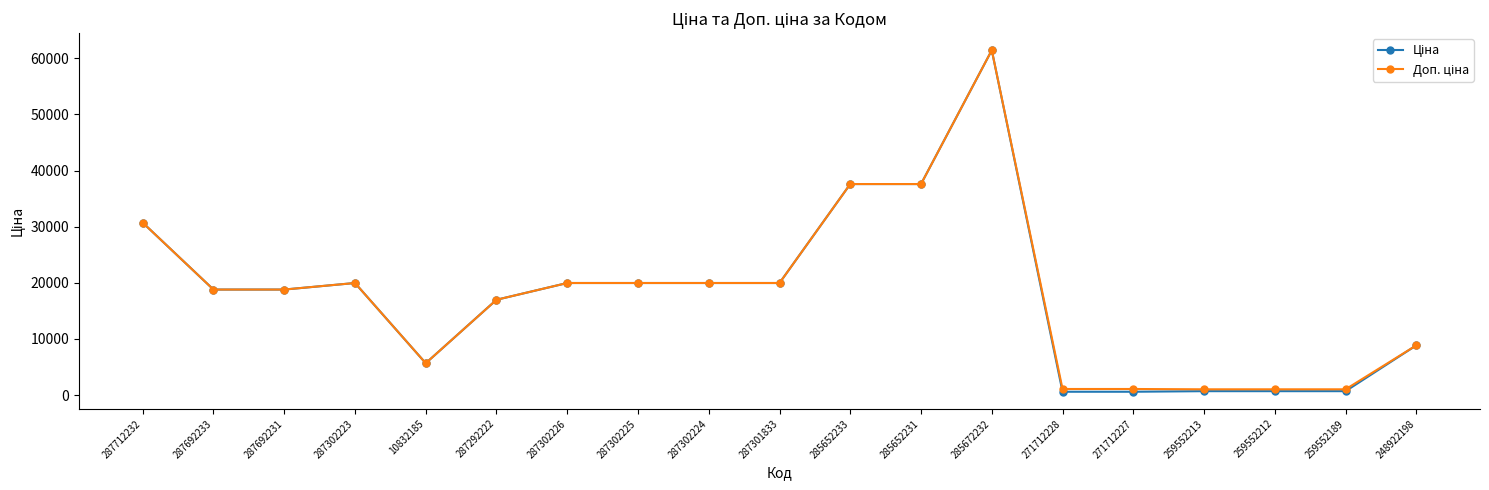

At which category is the sum across all series the highest?

285672232